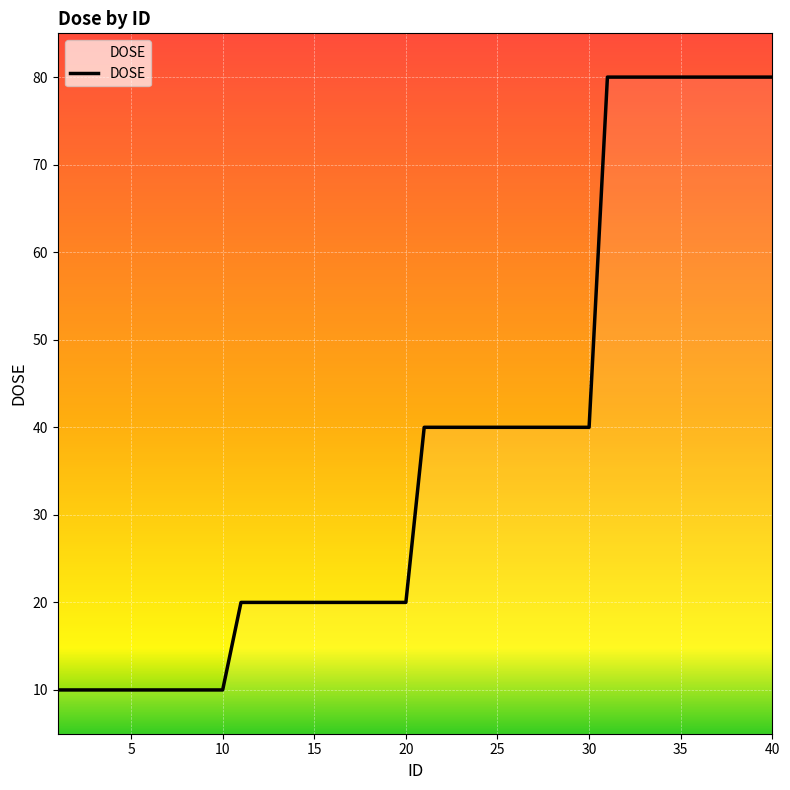

What is the greatest value displayed?

80